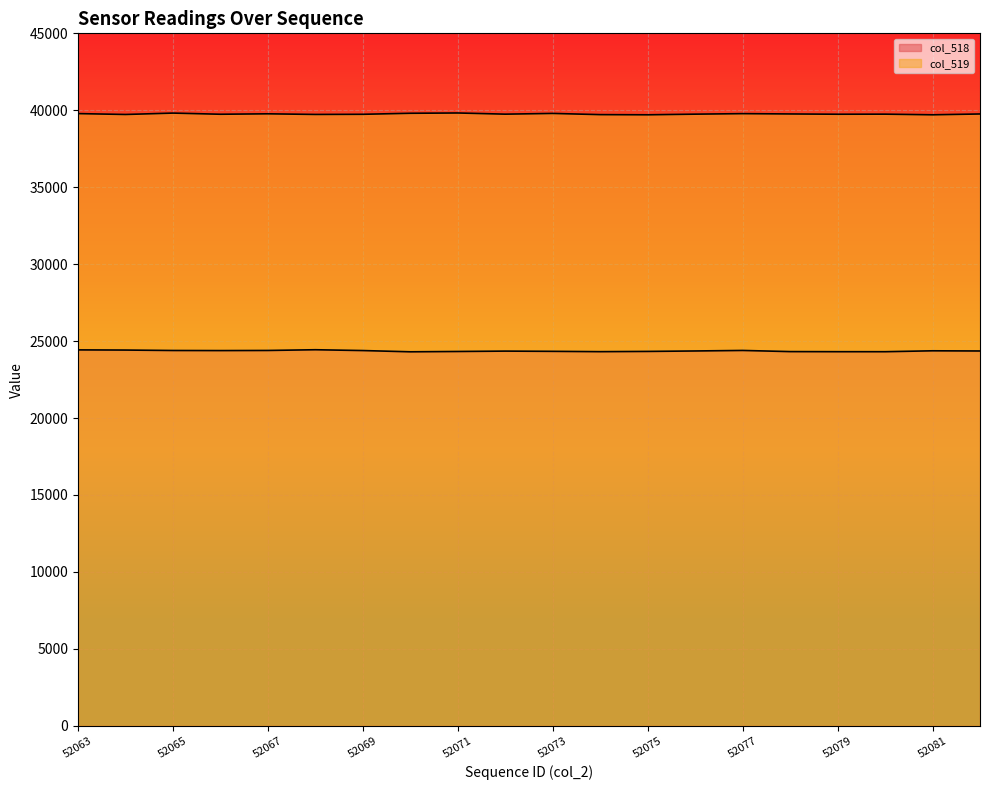

Which series has the largest range (max minus min)?

col_518